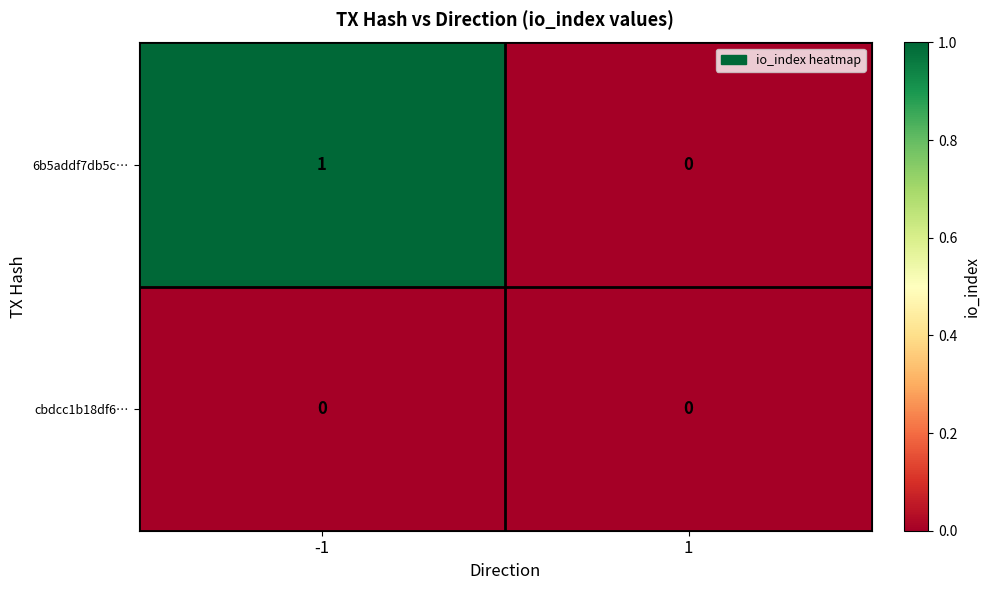

Rank the series by their average value, from lowest to highest.

cbdcc1b18df6…, 6b5addf7db5c…